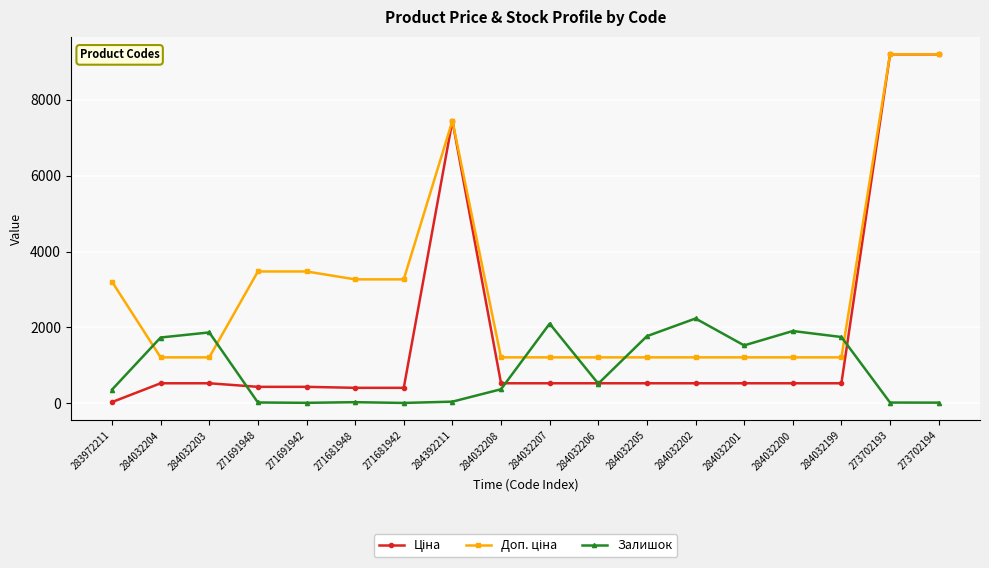

How many lines are shown in the chart?

3